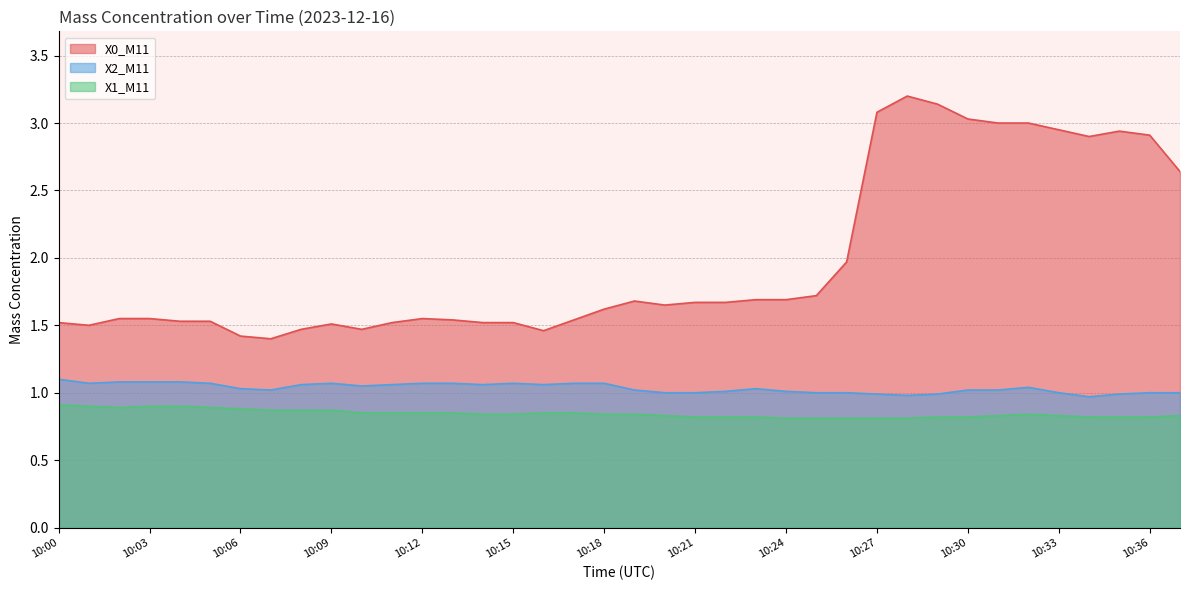

True or false: X1_M11 and X2_M11 cross at least once.

False